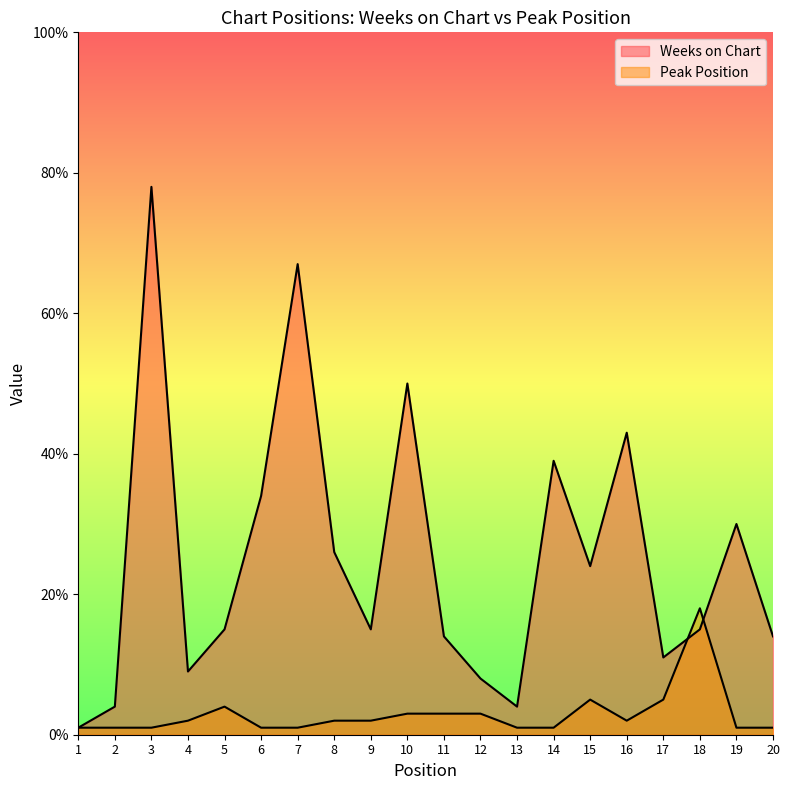

Reading left to right, transcribe all the data shown in this chart.

Weeks on Chart: 1	4	78	9	15	34	67	26	15	50	14	8	4	39	24	43	11	15	30	14
Peak Position: 1	1	1	2	4	1	1	2	2	3	3	3	1	1	5	2	5	18	1	1